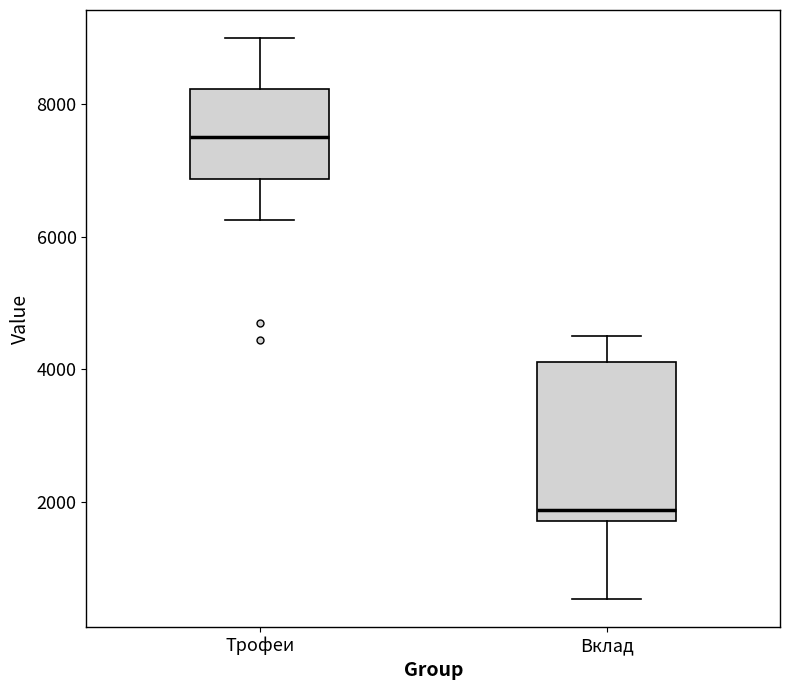

Reading left to right, read every box against the y-axis: the position of its median line, the range the box covers, and the ends of its whiskers. The values are not printed on the chart, so give them approximately, as read against the axis.

Трофеи: median 7600, box 6800 to 8200, whiskers 6200 to 9000
Вклад: median 1800 (just above the box's lower edge), box 1800 to 4200, whiskers 600 to 4600